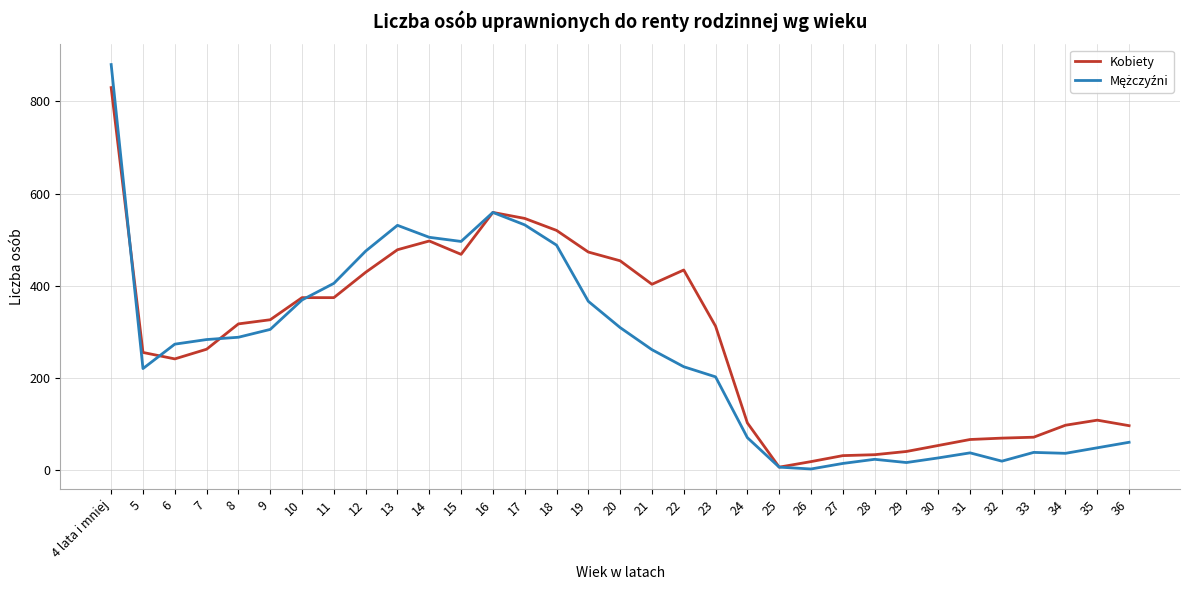

Does the chart display data point markers on the line(s)?

No